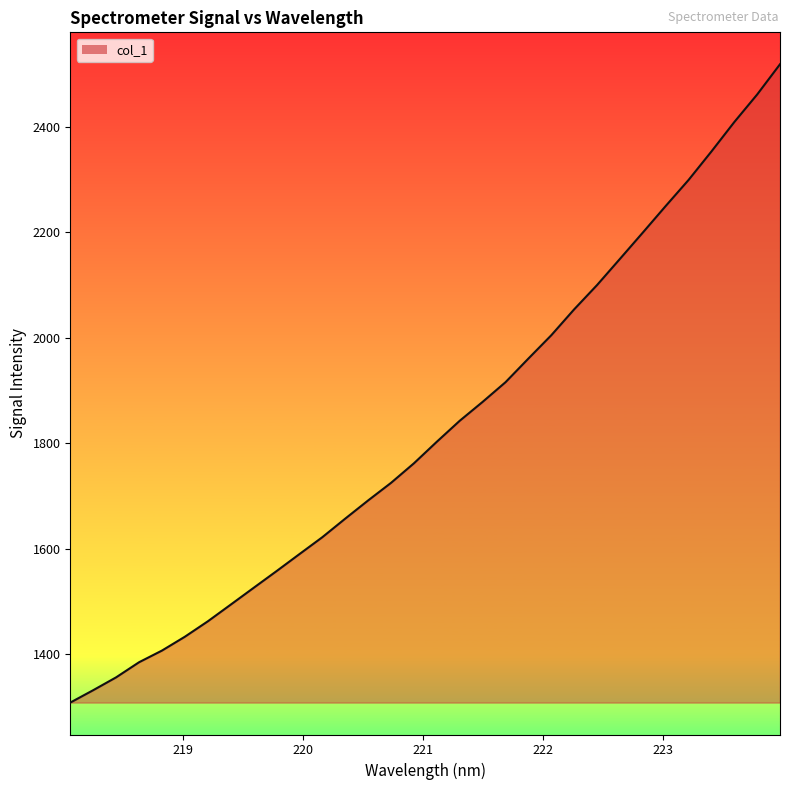

What is the difference between the maximum and minimum values?

1211.1